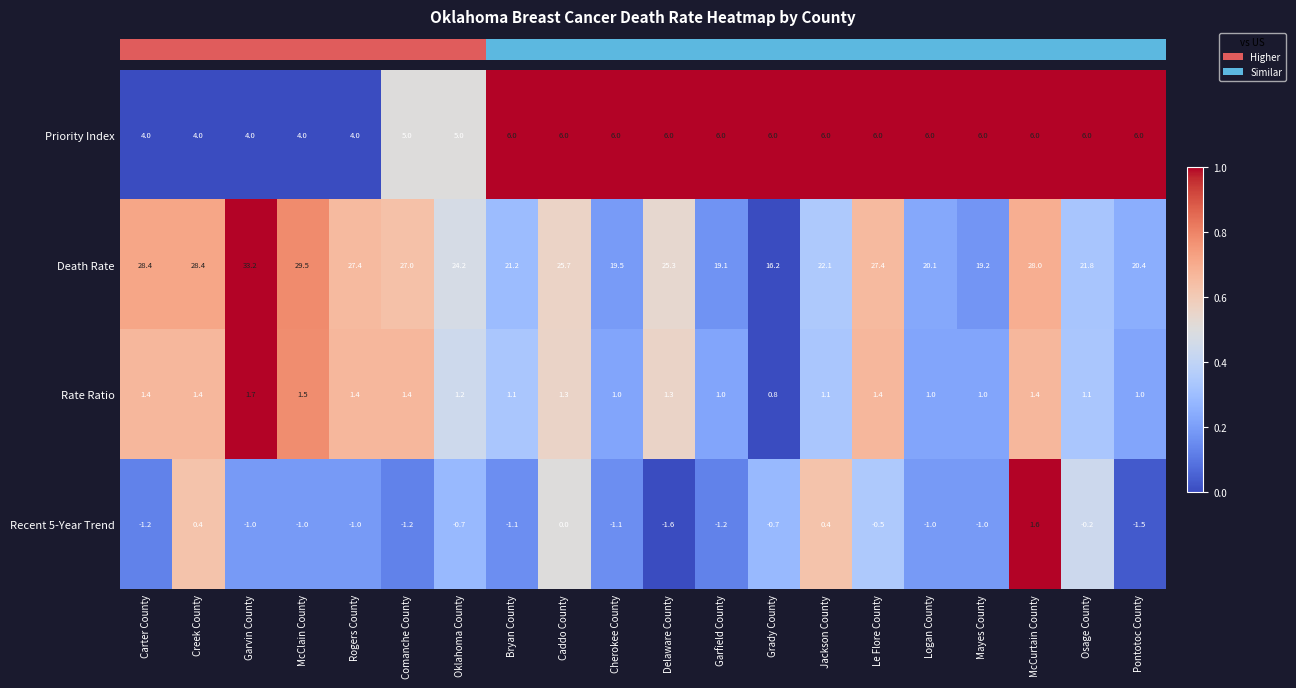

Rank the series at Delaware County from highest to lowest value.

Death Rate, Priority Index, Rate Ratio, Recent 5-Year Trend